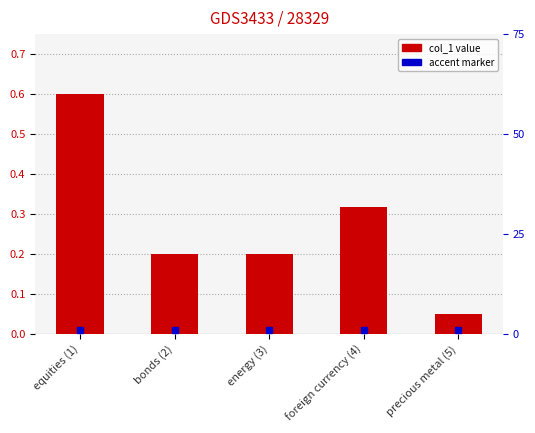

Are the bars horizontal?

No